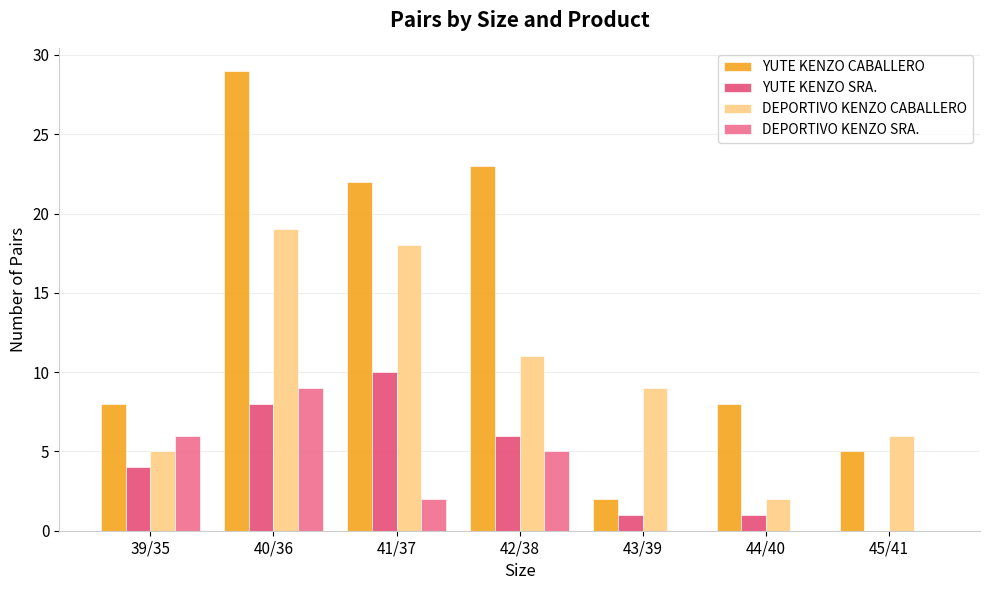

True or false: YUTE KENZO CABALLERO has a value of 2 at 39/35.

False